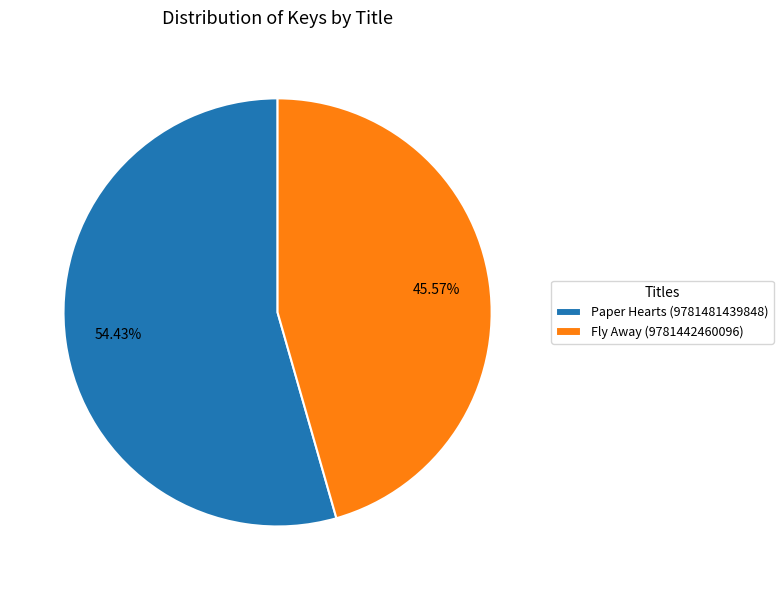

What percentage is the Paper Hearts (9781481439848) slice, to the nearest percent?

54%